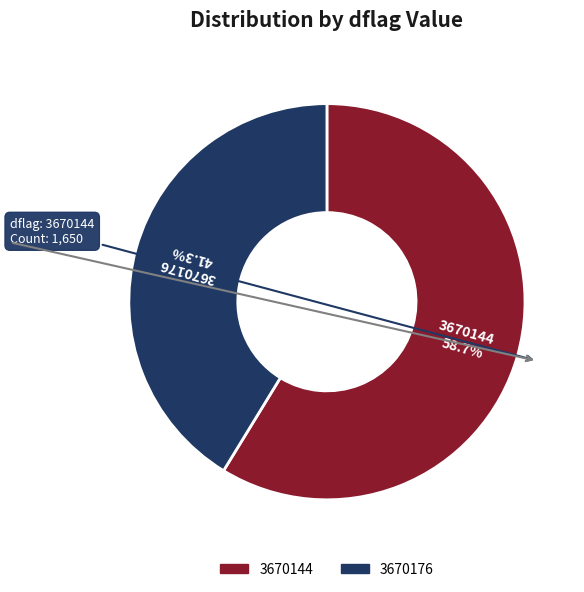

To the nearest percent, what percentage of the pie is 3670176?

41%